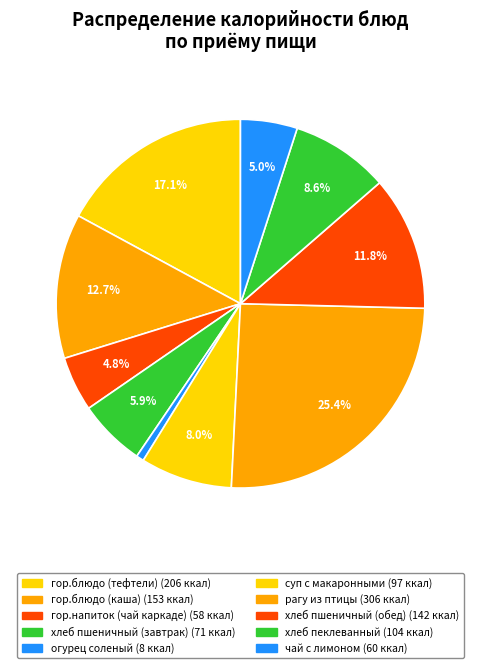

True or false: суп с макаронными accounts for 1% of the total.

False